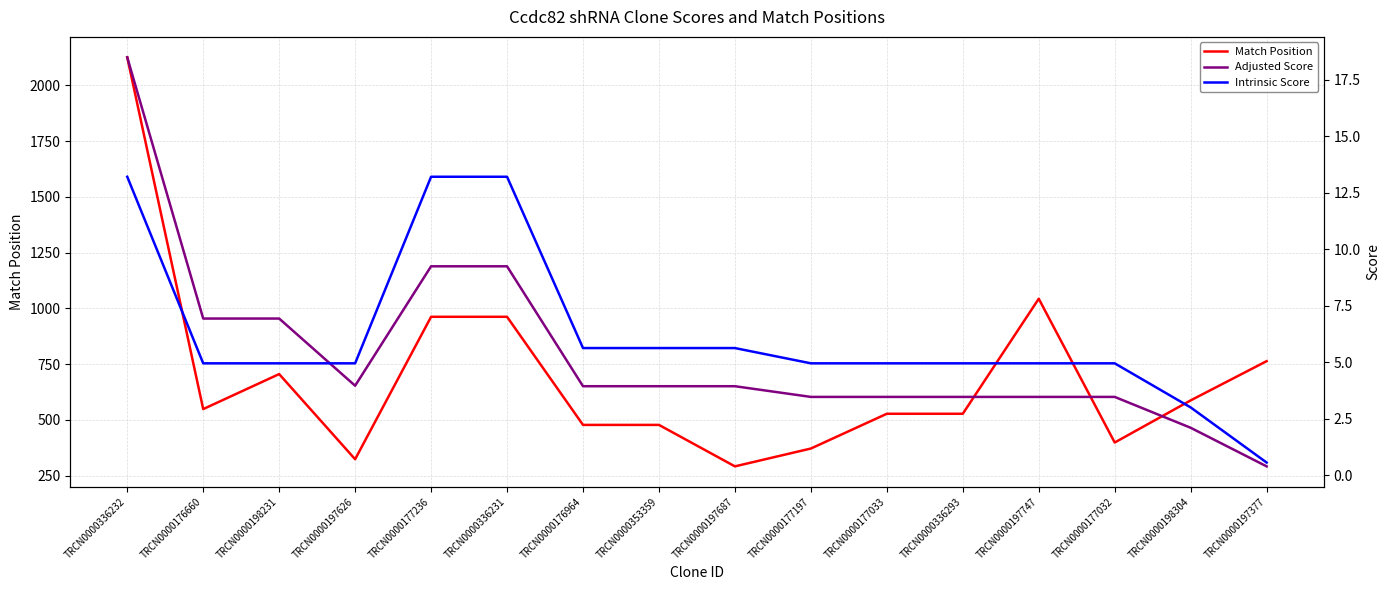

True or false: Match Position and Intrinsic Score cross at least once.

False